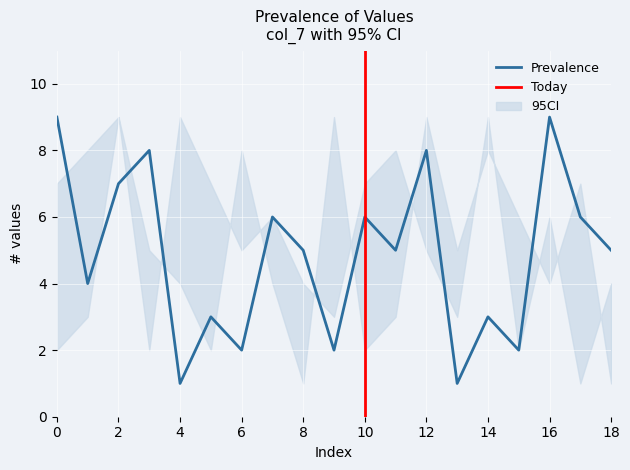

The value of Prevalence at 2 is 7. True or false?

True